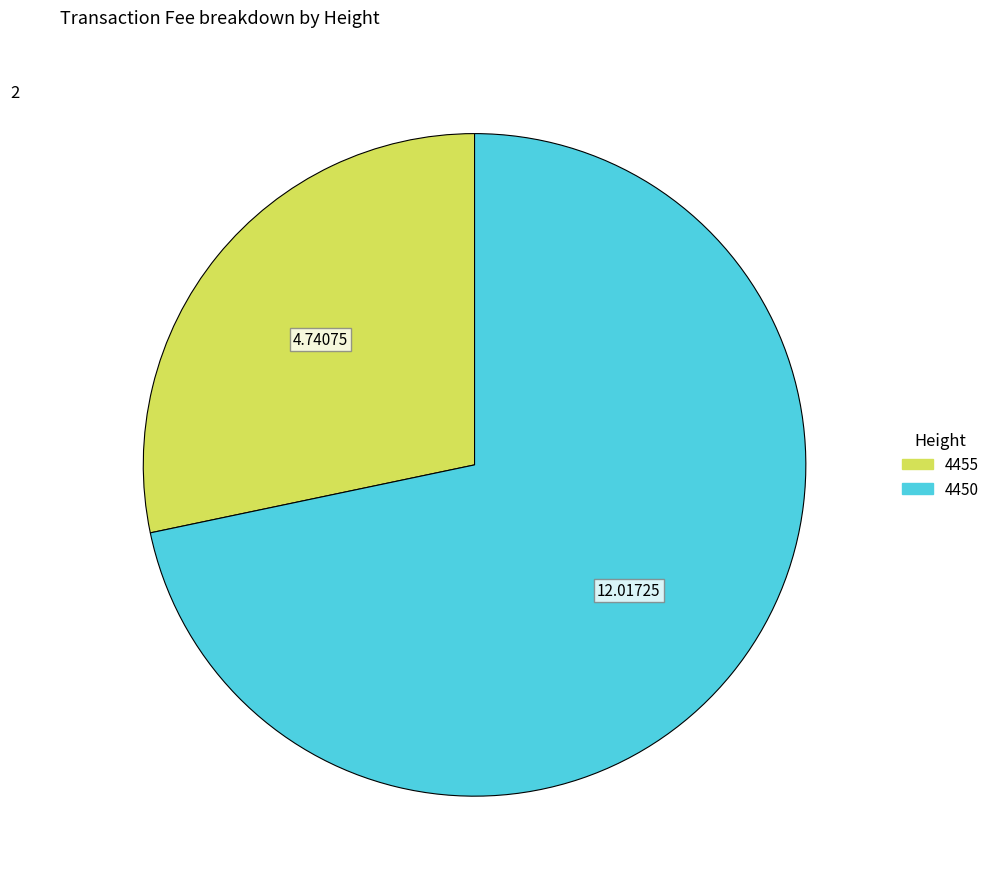

What is the ratio of the value at 4455 to the value at 4450?

0.4